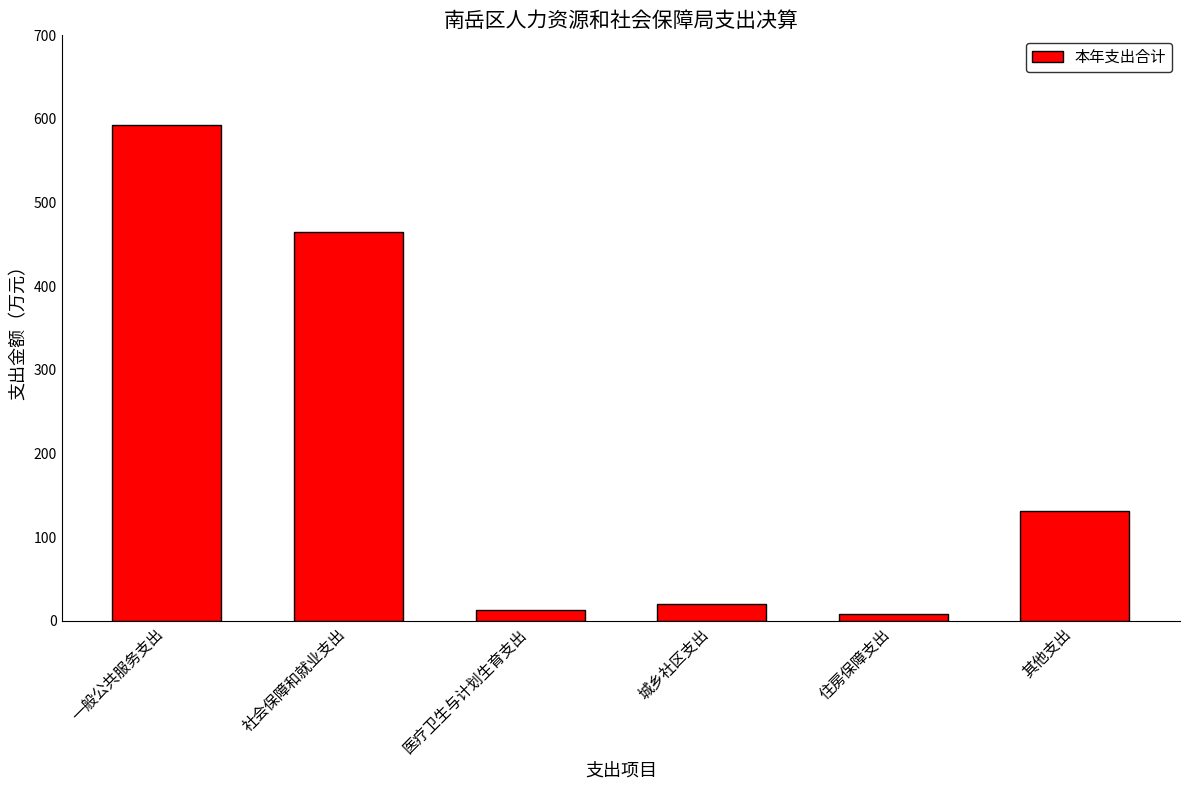

What position from the right is 医疗卫生与计划生育支出?

4